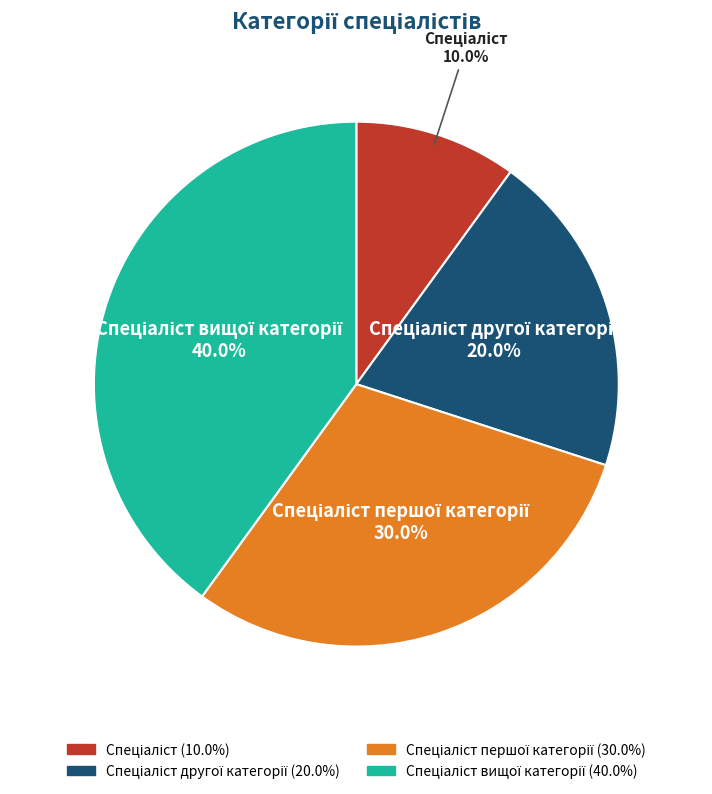

Is there any slice that represents more than half of the pie?

No